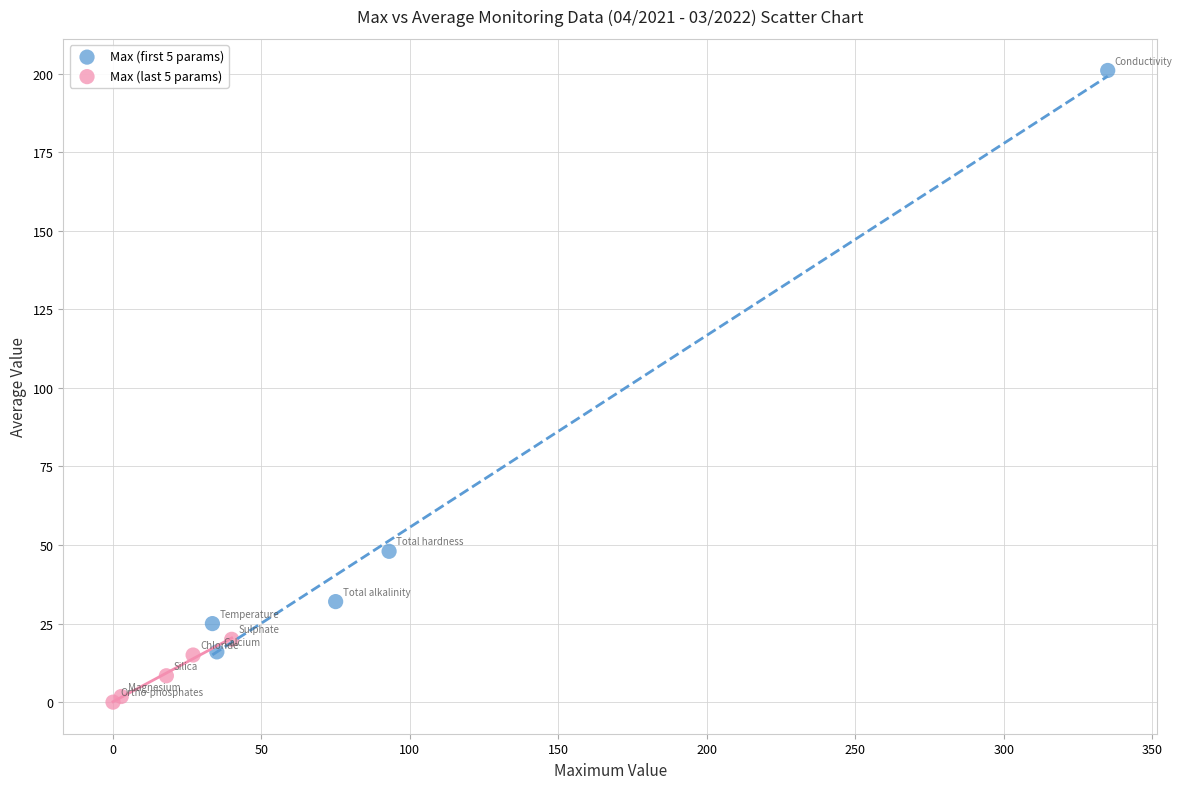

Which series has the largest Y range (max minus min)?

Max (first 5 params)